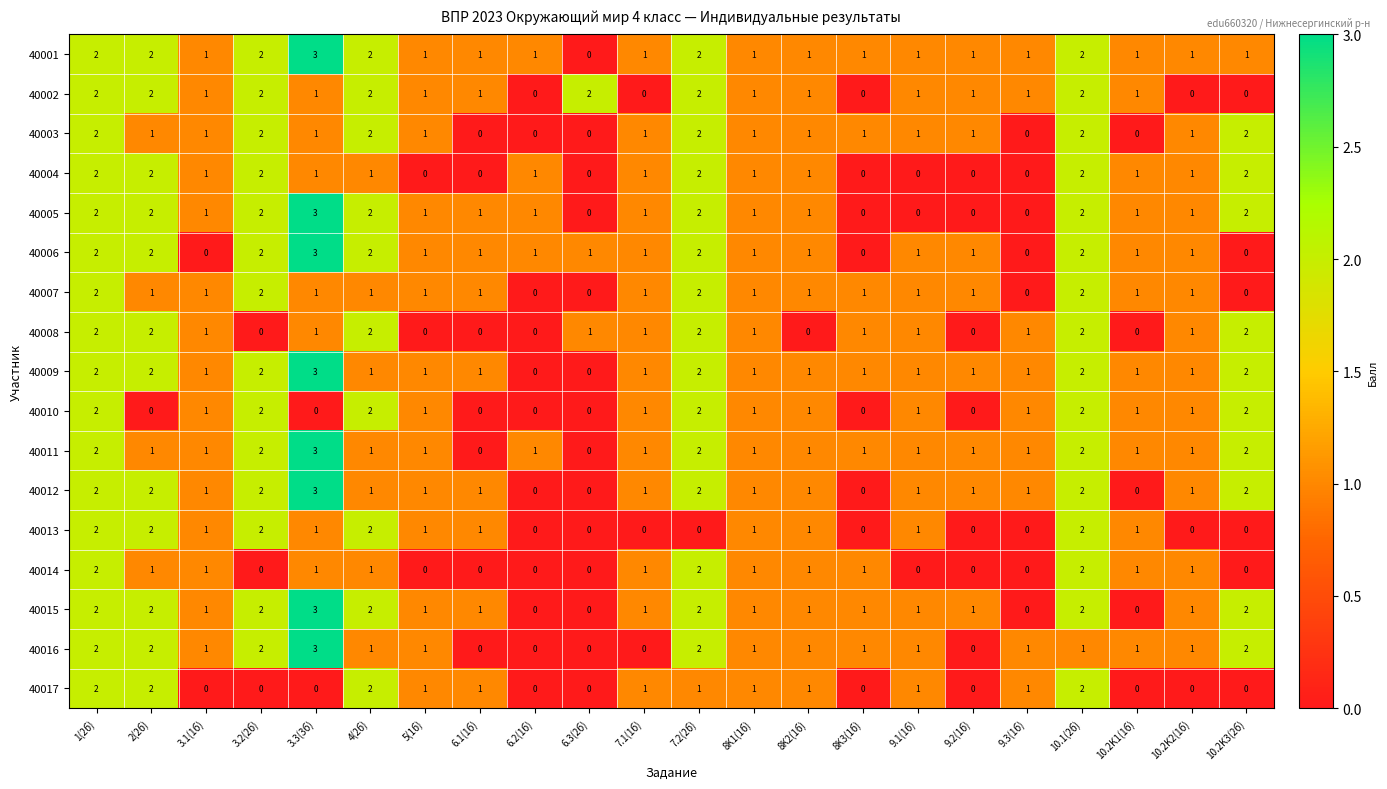

What is the greatest value displayed?

3